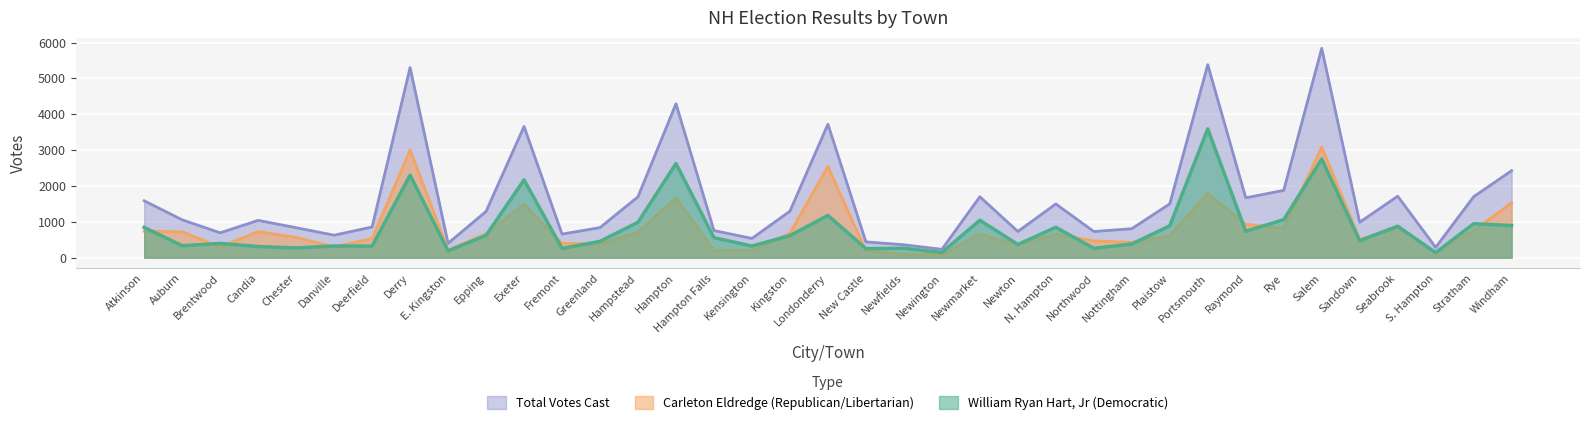

Between Atkinson and Epping, which series saw the biggest shift?

Total Votes Cast